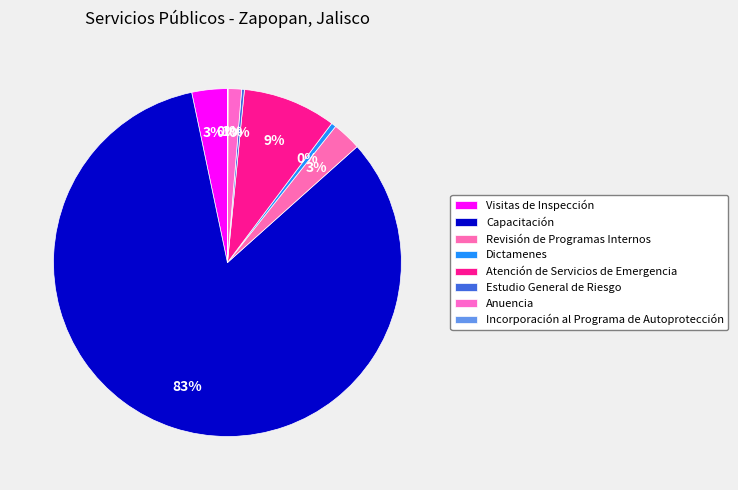

How much of the chart is everything except Visitas de Inspección?

96.7%